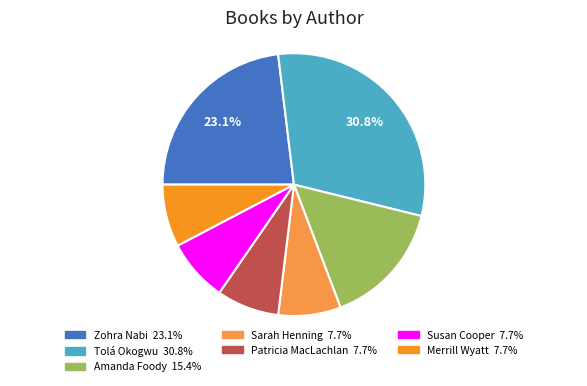

To the nearest percent, what is the combined percentage of Tolá Okogwu and Zohra Nabi?

54%